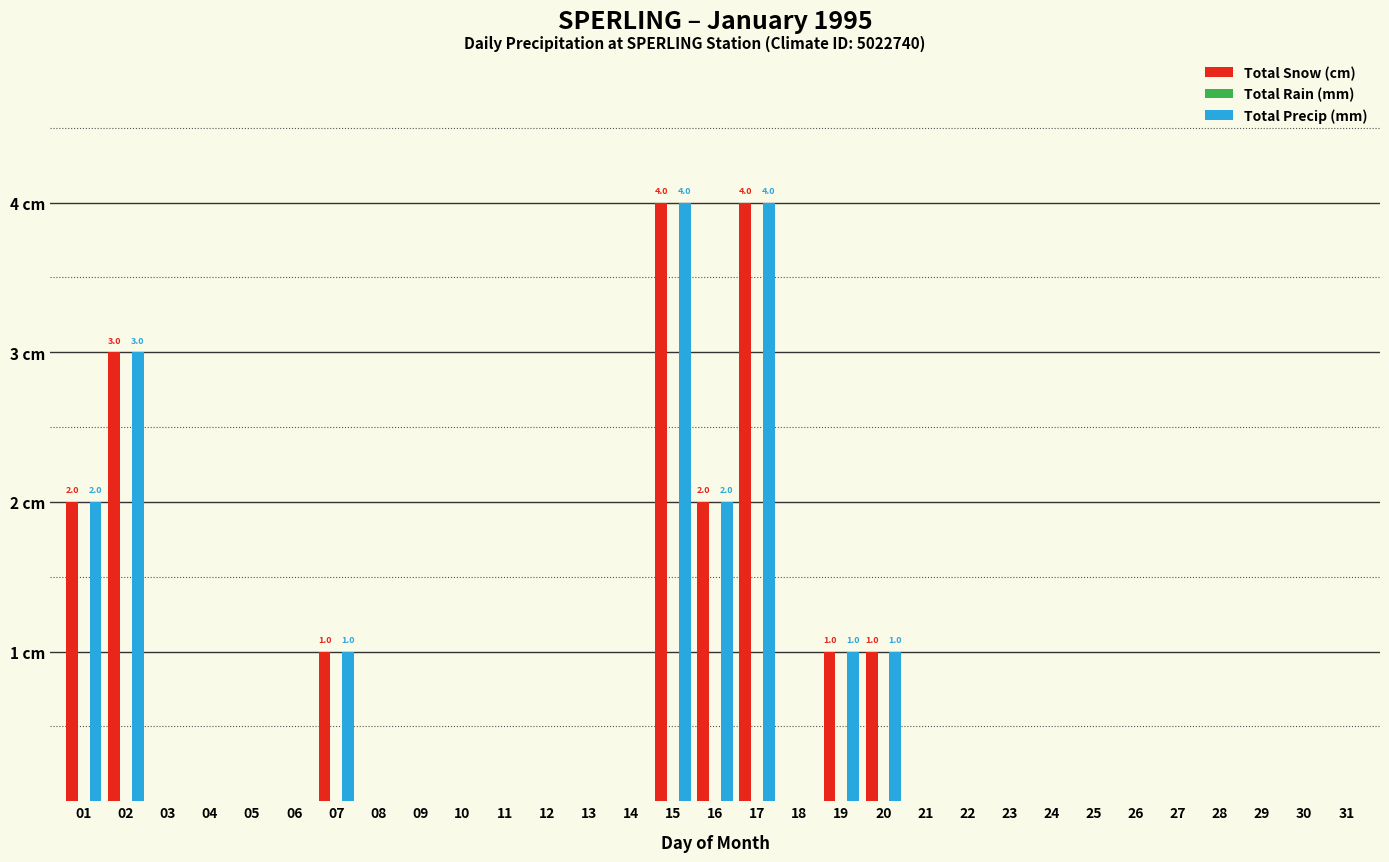

Does the chart contain stacked bars?

No